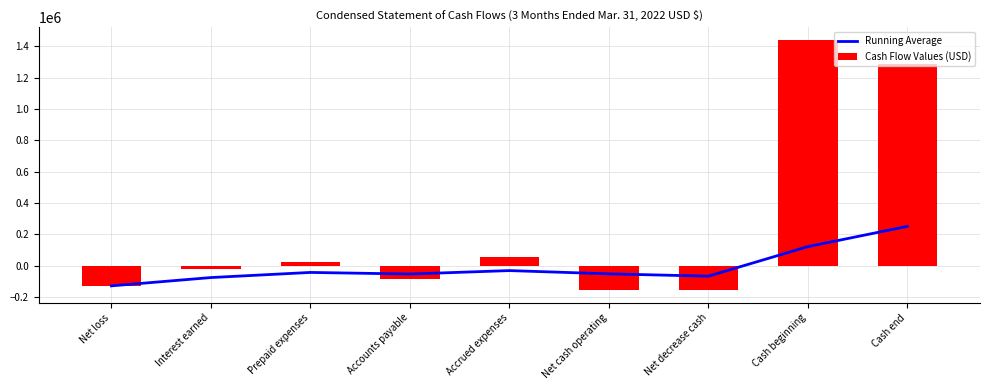

What position from the left is Net decrease cash?

7